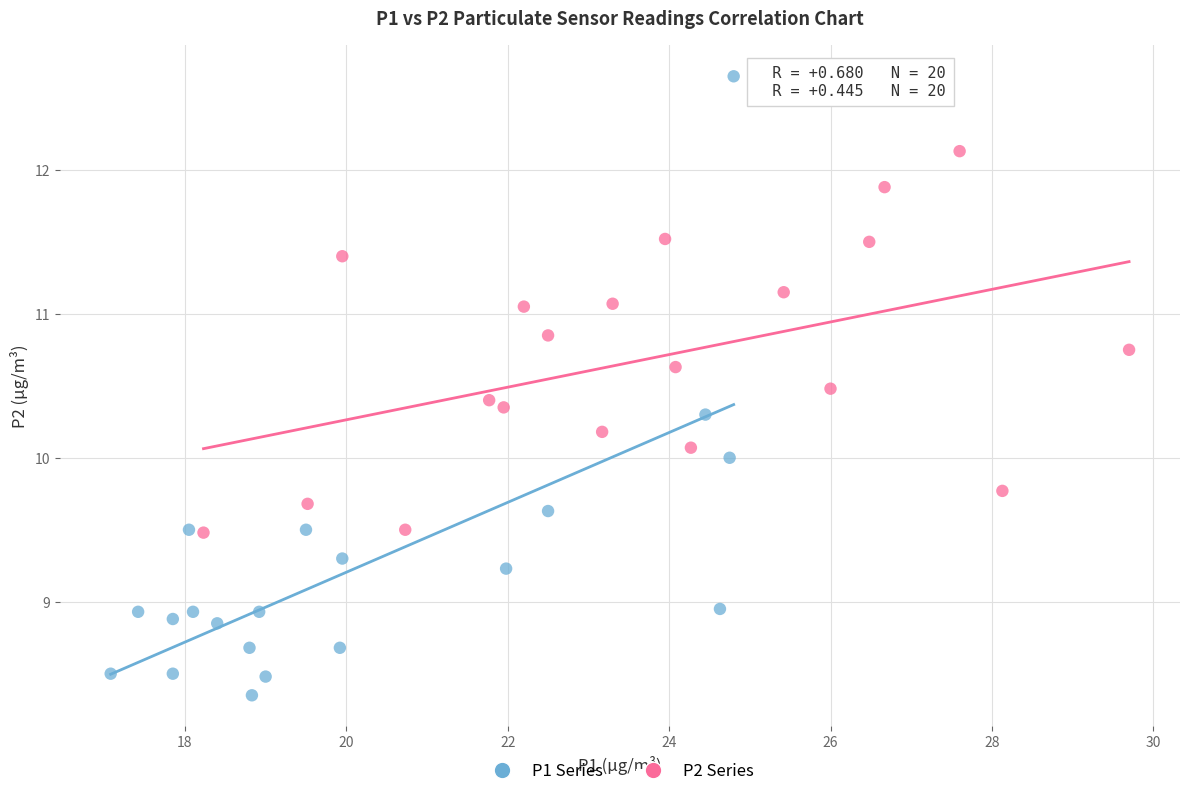

Which series contains the highest Y value?

P1 Series